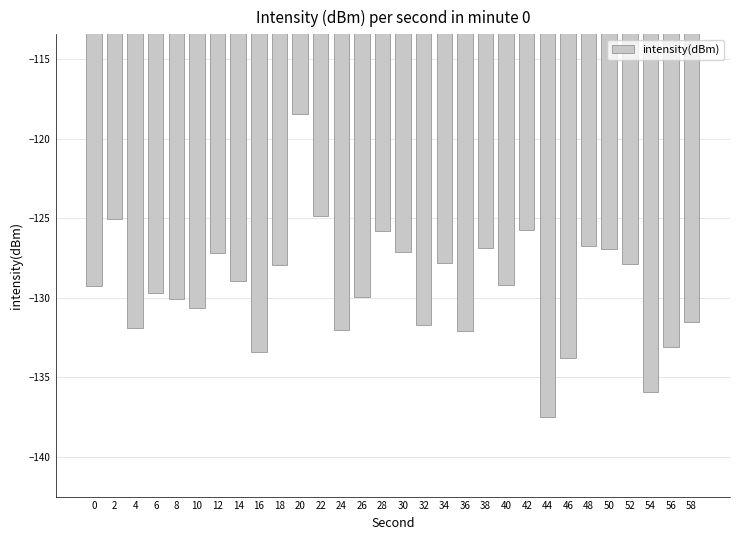

Where does the data first go above -129?

2